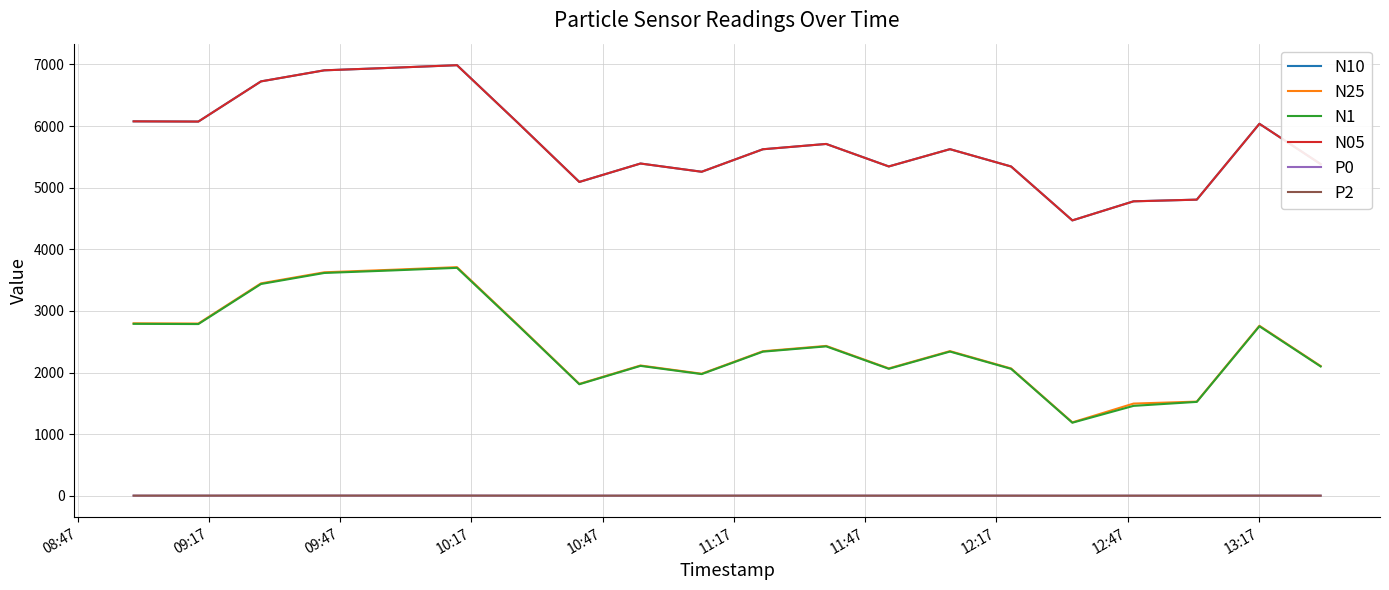

What is the greatest value displayed?

6986.9